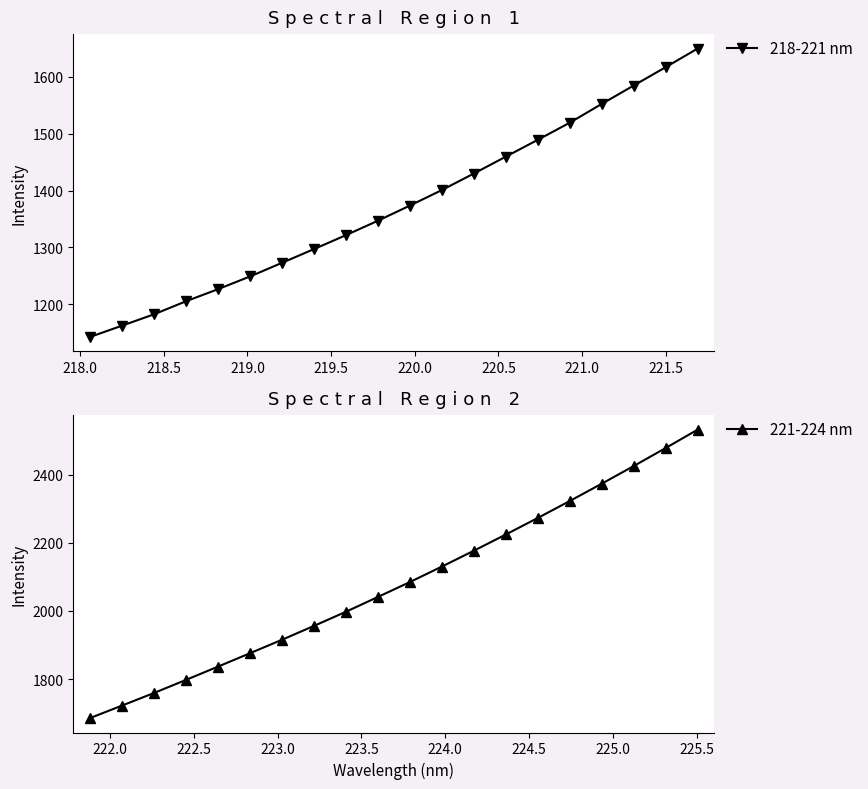

What is the highest value of the 218-221 nm series?

1649.5